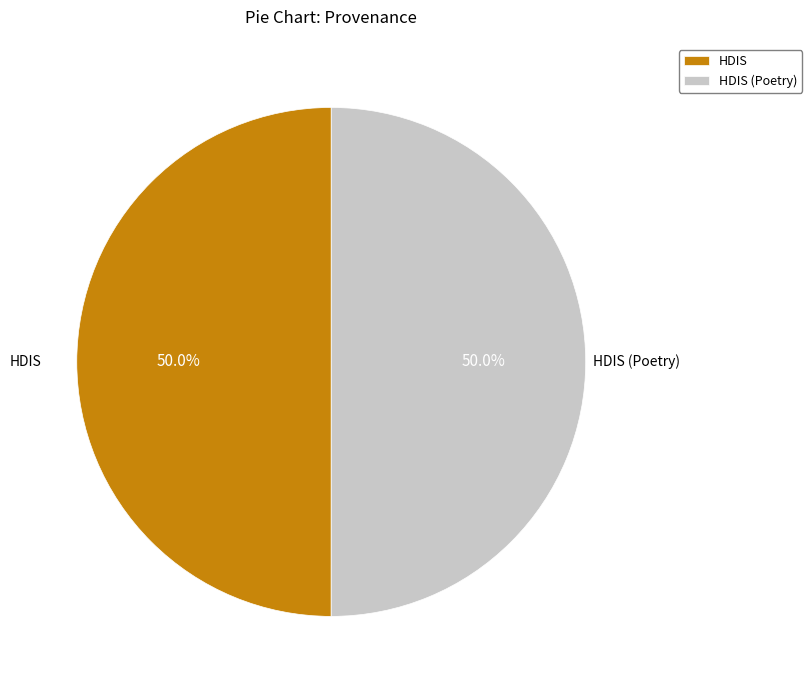

Approximately how many times larger is the value at HDIS compared to HDIS (Poetry)?

1.0